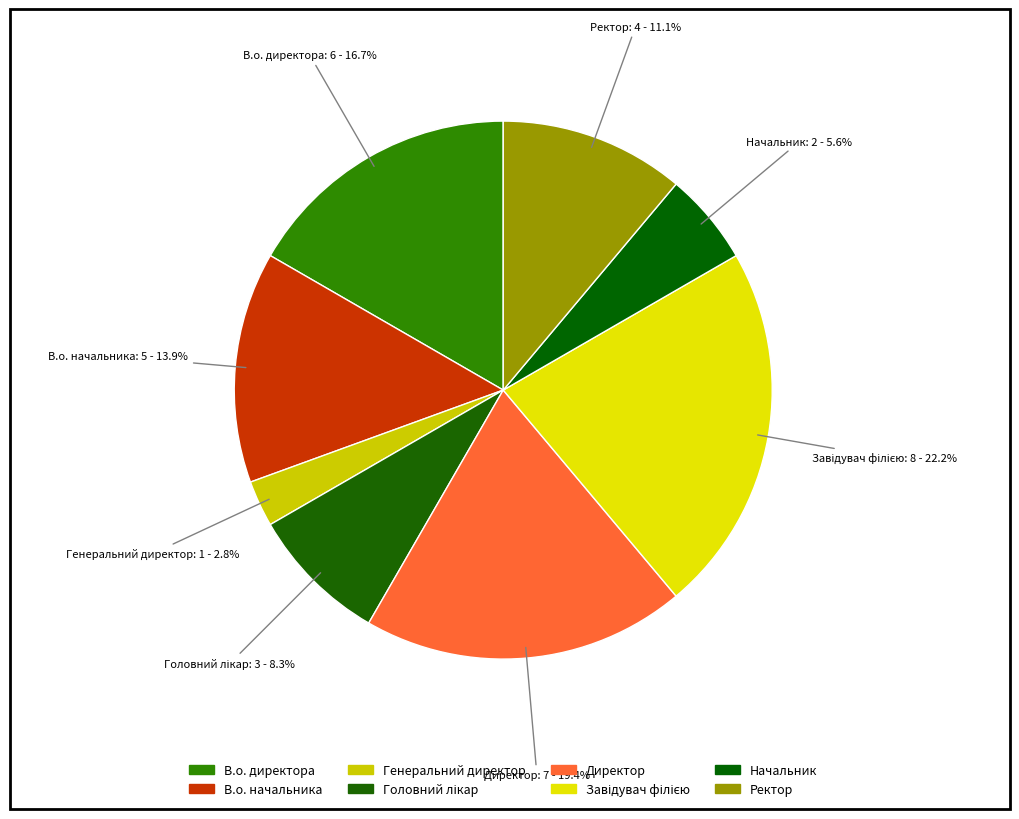

To the nearest percent, what percentage of the pie is Генеральний директор?

3%